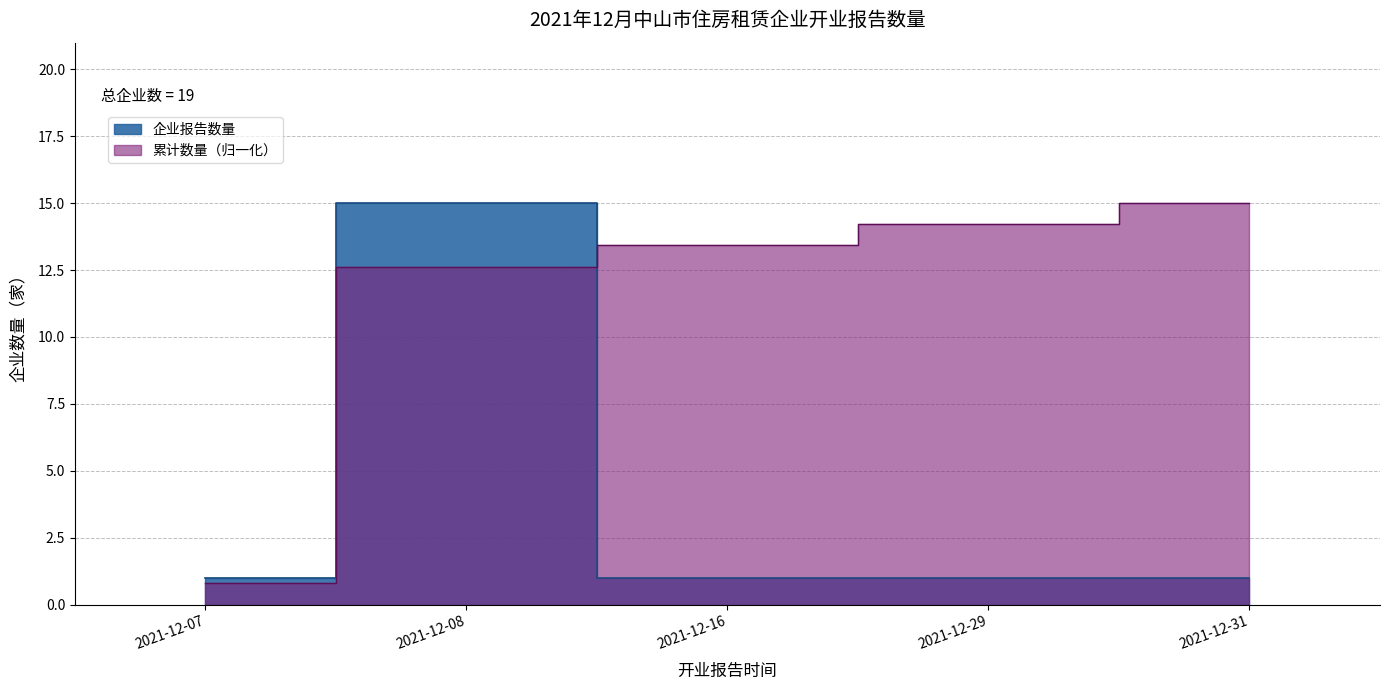

What is the smallest value displayed?

1